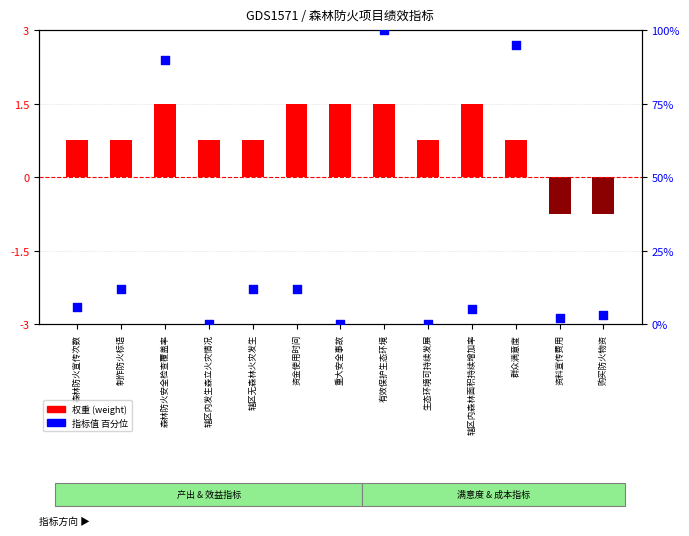

Which series contains the lowest Y value?

weight (normalized)